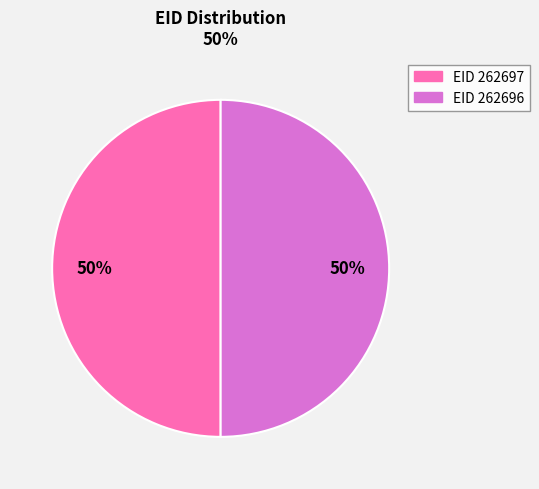

To the nearest percent, what is the average slice percentage?

50%